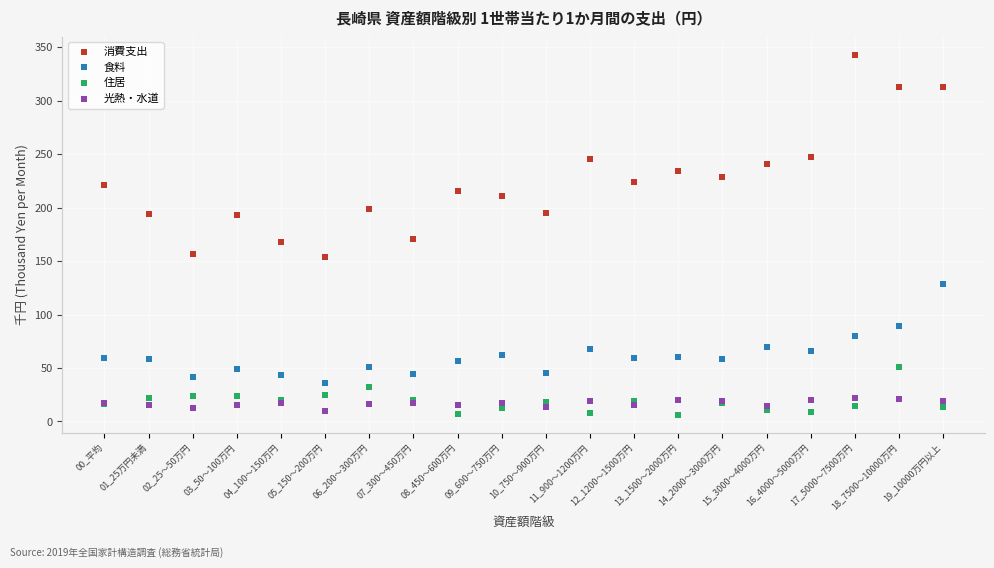

Which series contains the highest Y value?

消費支出